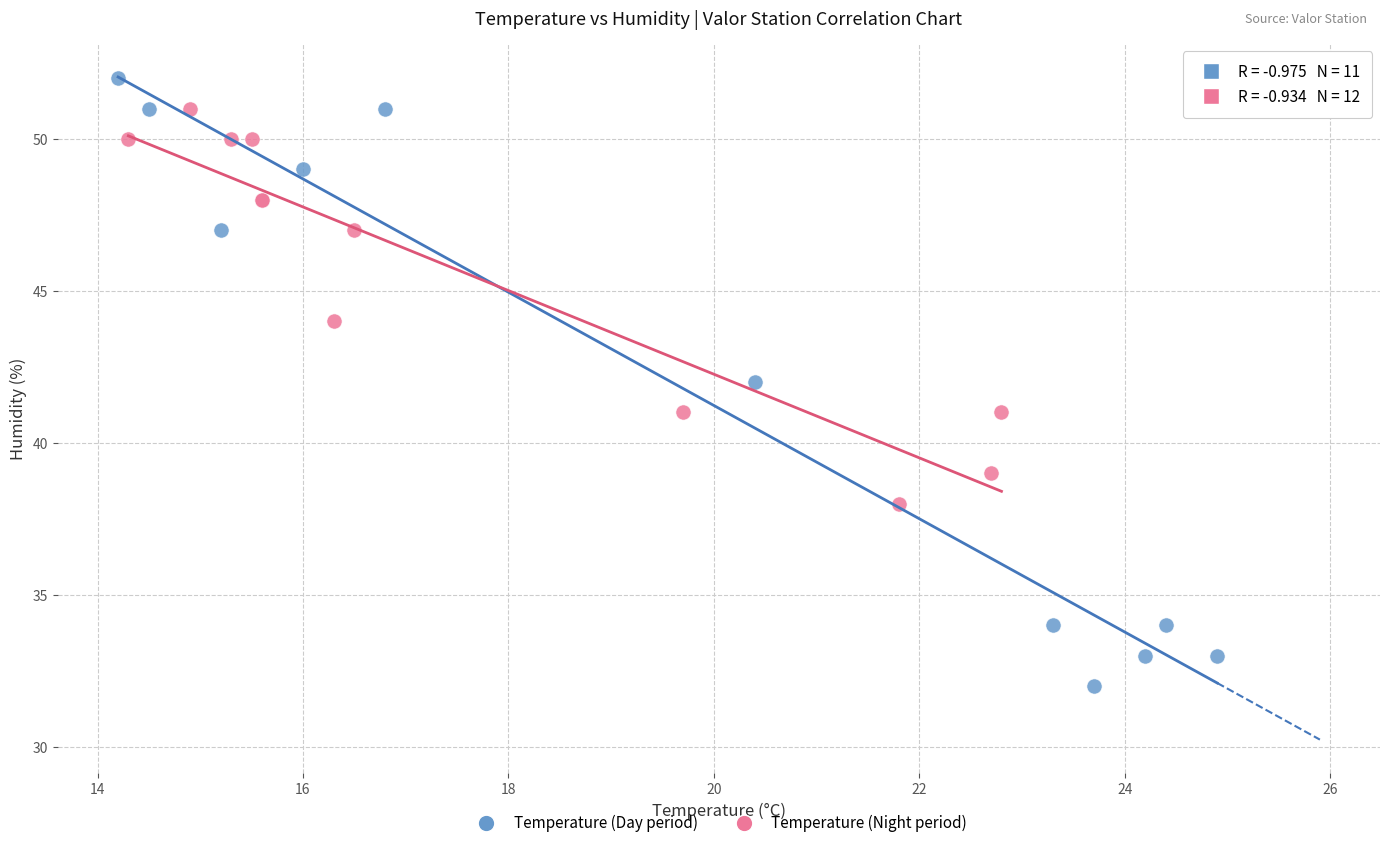

Which series contains the highest Y value?

Temperature (Day period)